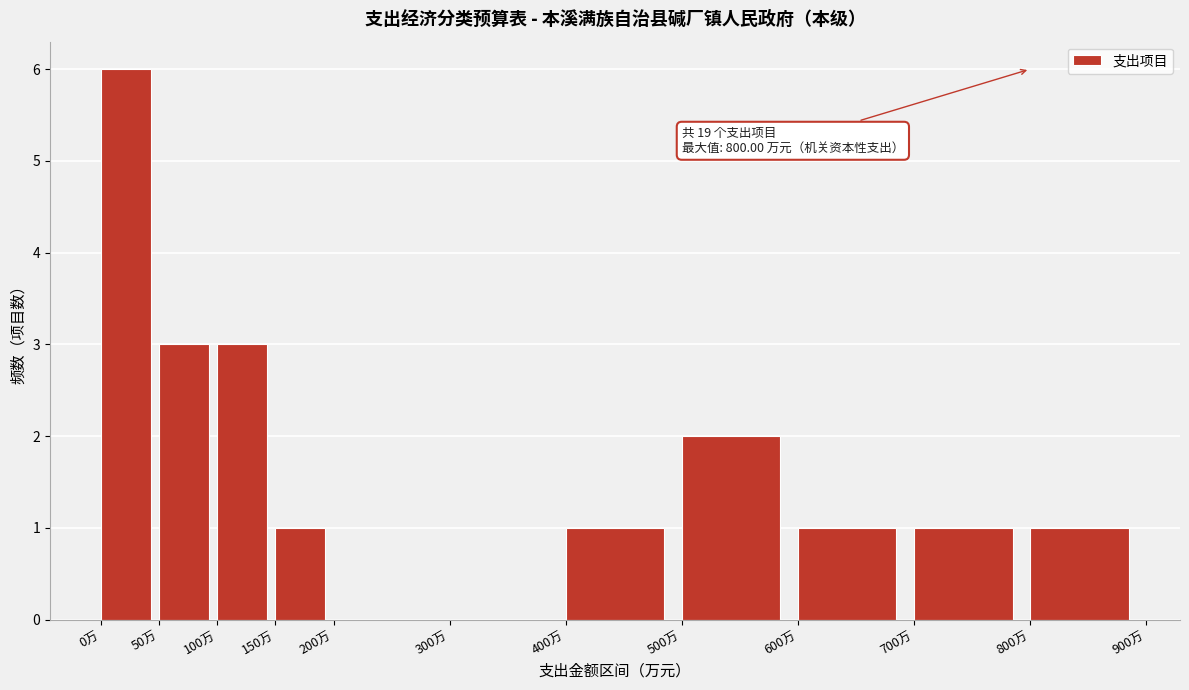

Over which range of the x-axis is the bar tallest?

0 to 50